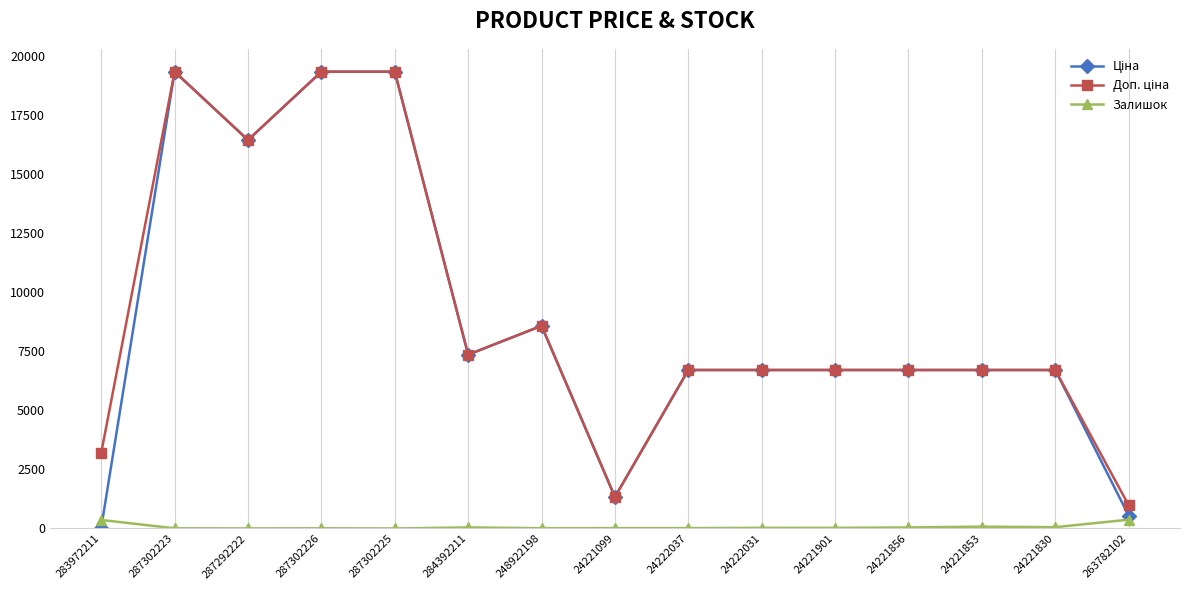

True or false: Залишок has more than 1 points higher than both neighbors.

True